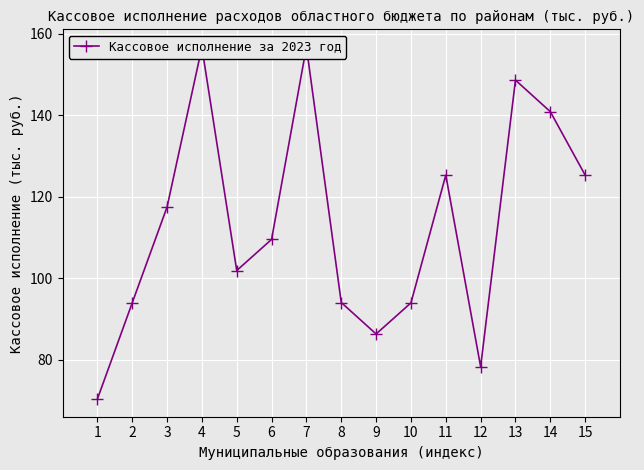

What is the sum of the values at 14 and 4?

297.6